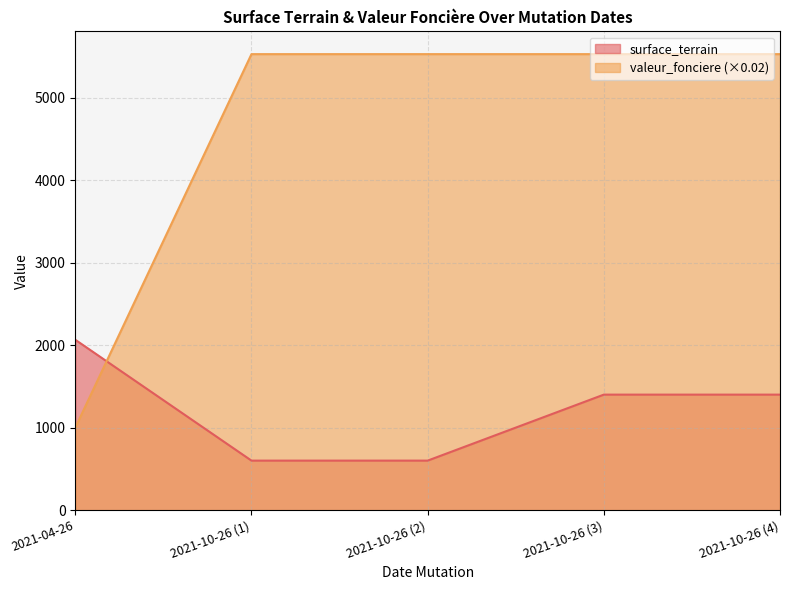

Rank the categories by surface_terrain value from lowest to highest.

2021-10-26 (1), 2021-10-26 (2), 2021-10-26 (3), 2021-10-26 (4), 2021-04-26